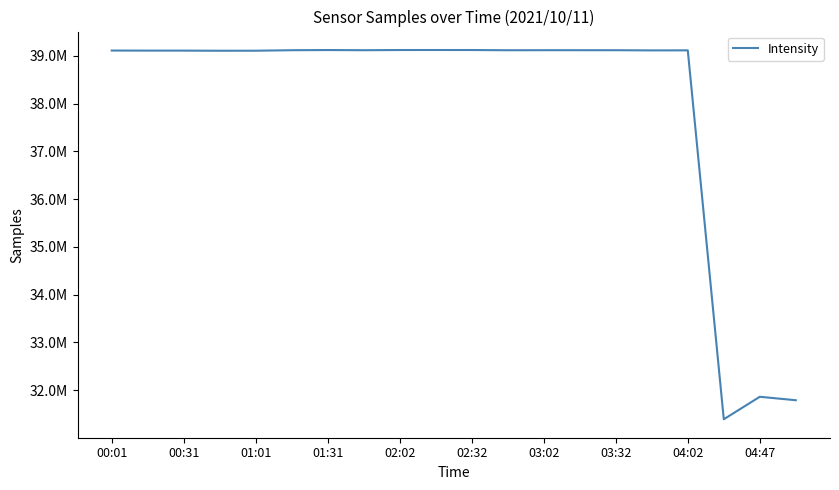

Does the chart display data point markers on the line(s)?

No